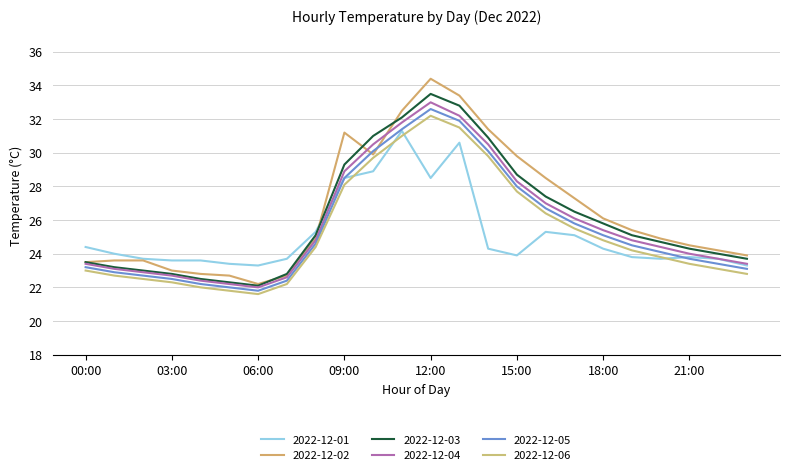

Reading left to right, what are all the values shown in this chart?

2022-12-01: 24.4	24.0	23.7	23.6	23.6	23.4	23.3	23.7	25.3	28.5	28.9	31.3	28.5	30.6	24.3	23.9	25.3	25.1	24.3	23.8	23.7	23.8	23.7	23.3
2022-12-02: 23.5	23.6	23.6	23.0	22.8	22.7	22.2	22.7	24.9	31.2	29.9	32.5	34.4	33.4	31.4	29.8	28.5	27.3	26.1	25.4	24.9	24.5	24.2	23.9
2022-12-03: 23.5	23.2	23.0	22.8	22.5	22.3	22.1	22.8	25.1	29.3	31.0	32.1	33.5	32.8	30.9	28.7	27.4	26.5	25.8	25.1	24.7	24.3	24.0	23.7
2022-12-04: 23.4	23.1	22.9	22.7	22.4	22.2	22.0	22.6	24.8	28.9	30.5	31.8	33.0	32.2	30.5	28.3	27.0	26.1	25.4	24.8	24.4	24.0	23.7	23.4
2022-12-05: 23.2	22.9	22.7	22.5	22.2	22.0	21.8	22.4	24.6	28.5	30.1	31.4	32.6	31.9	30.1	28.0	26.7	25.8	25.1	24.5	24.1	23.7	23.4	23.1
2022-12-06: 23.0	22.7	22.5	22.3	22.0	21.8	21.6	22.2	24.4	28.1	29.7	31.0	32.2	31.5	29.8	27.7	26.4	25.5	24.8	24.2	23.8	23.4	23.1	22.8